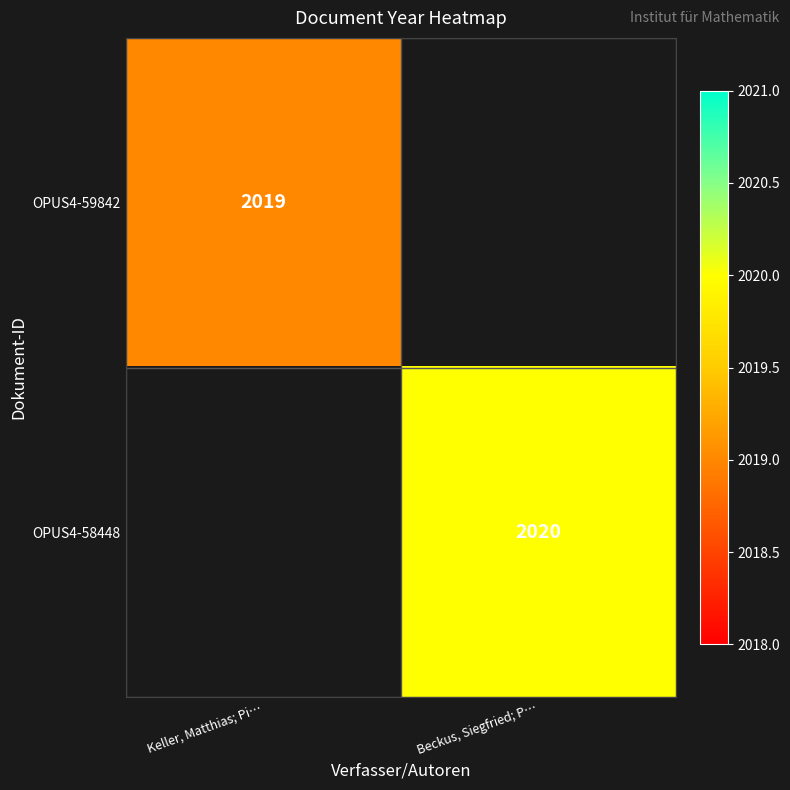

The value of OPUS4-59842 at Keller, Matthias; Pi… is 1128. True or false?

False